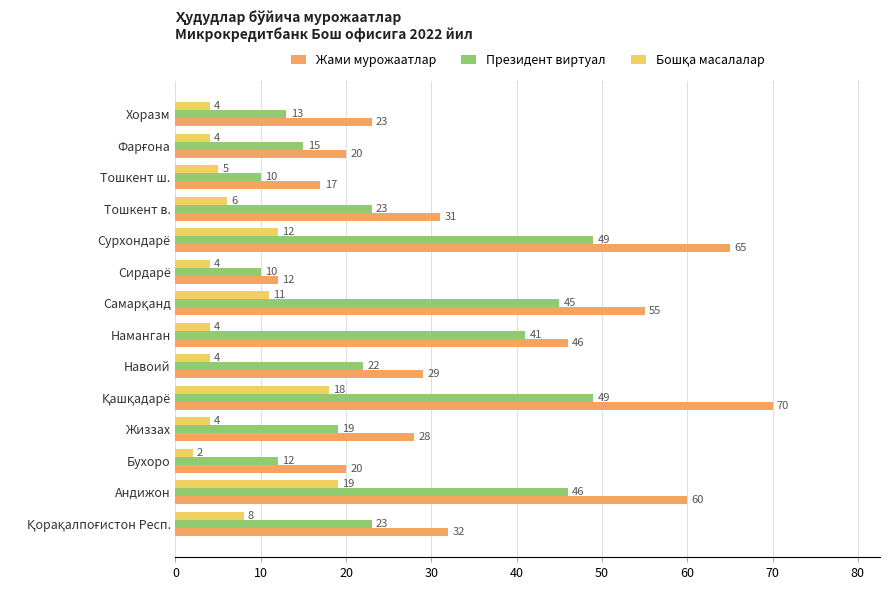

Is it true that Жами мурожаатлар equals 39 at Жиззах?

False